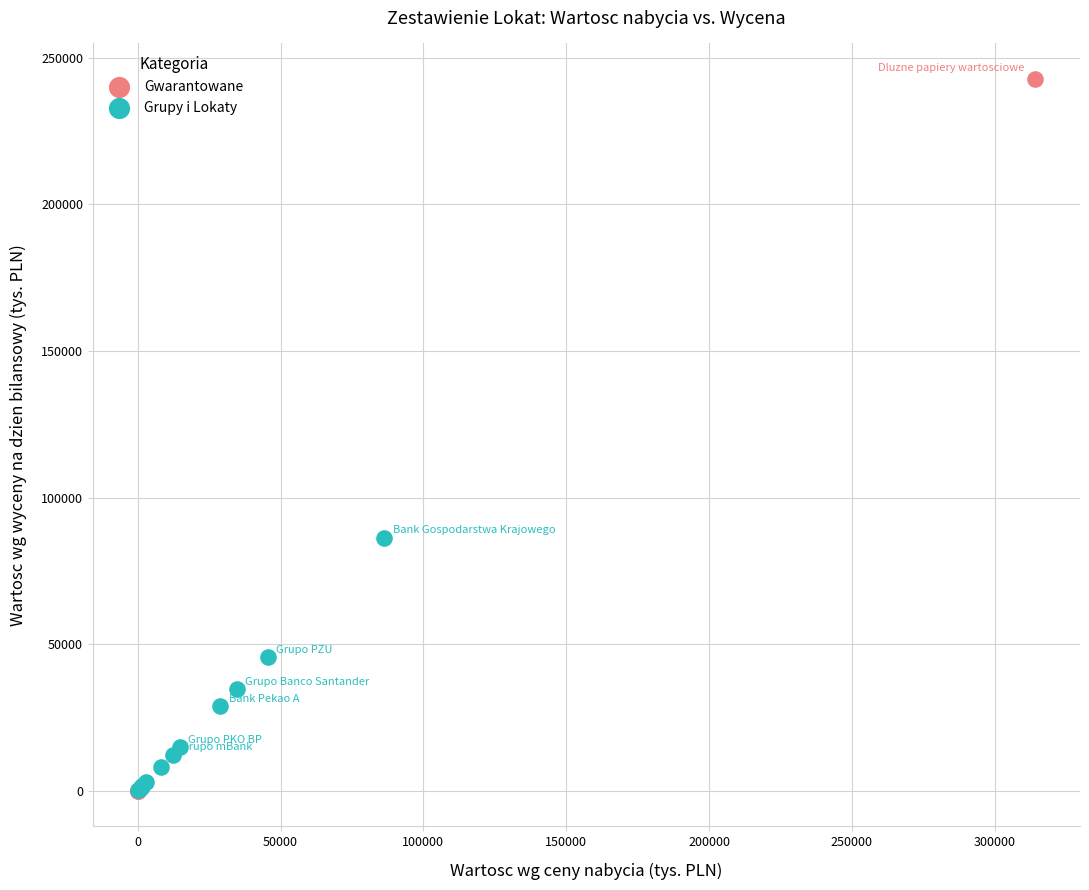

Which series has the largest Y range (max minus min)?

Gwarantowane